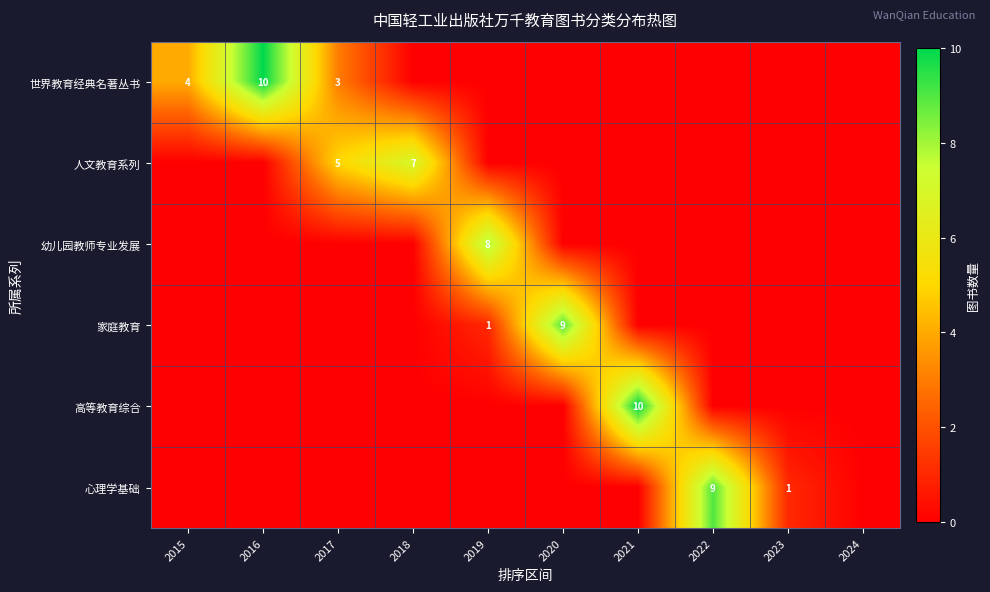

What is the total value across all series at 2020?

9